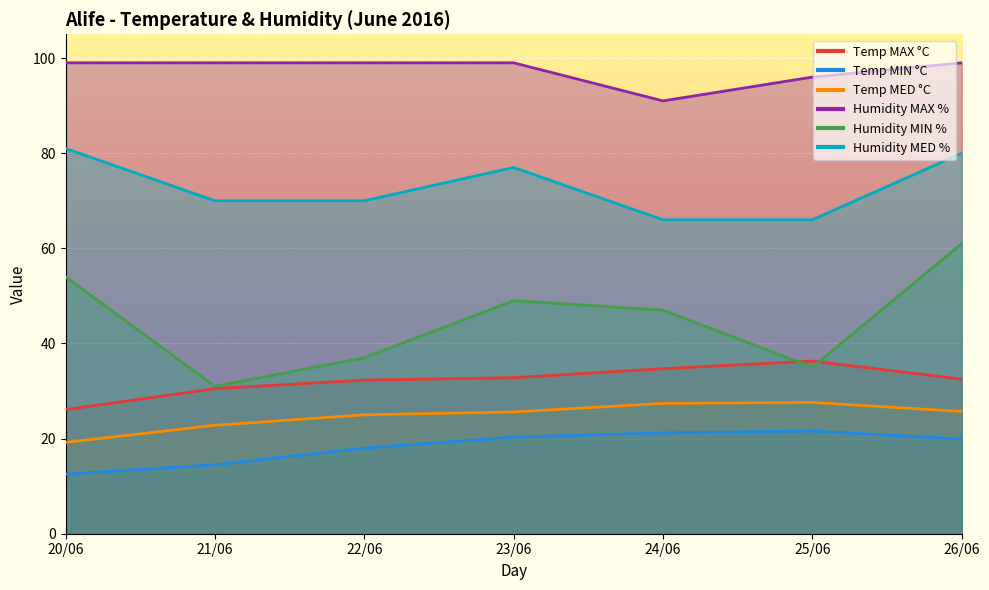

At which label does Temp MED °C first exceed 25?

23/06